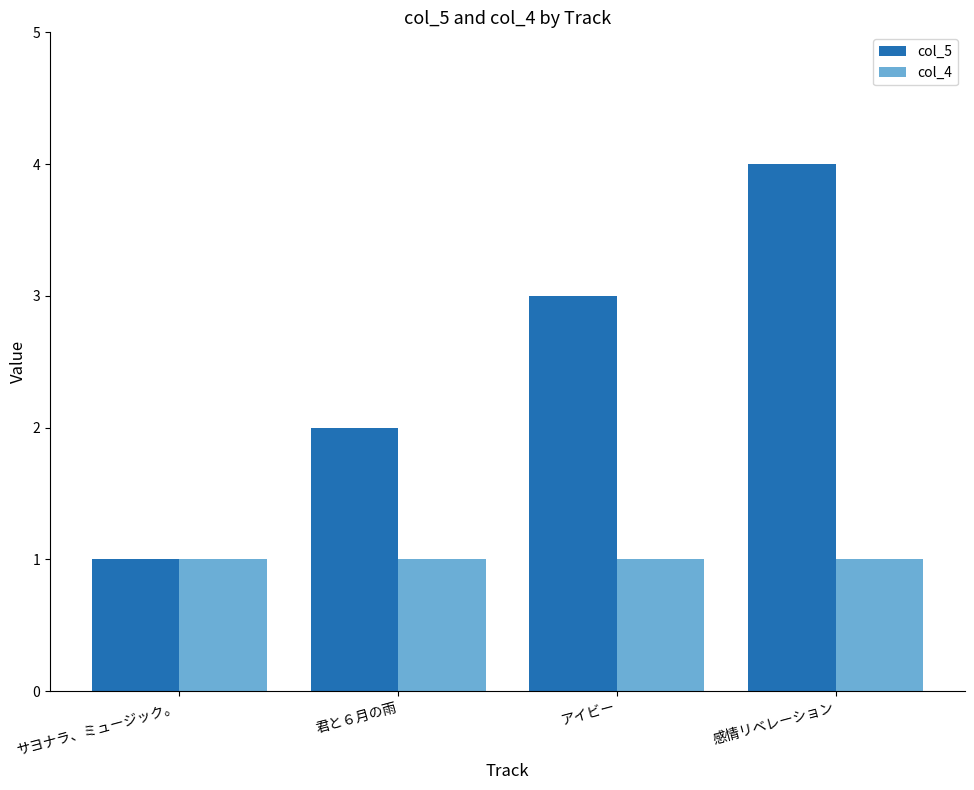

Are the bars grouped side by side (vs. stacked)?

Yes